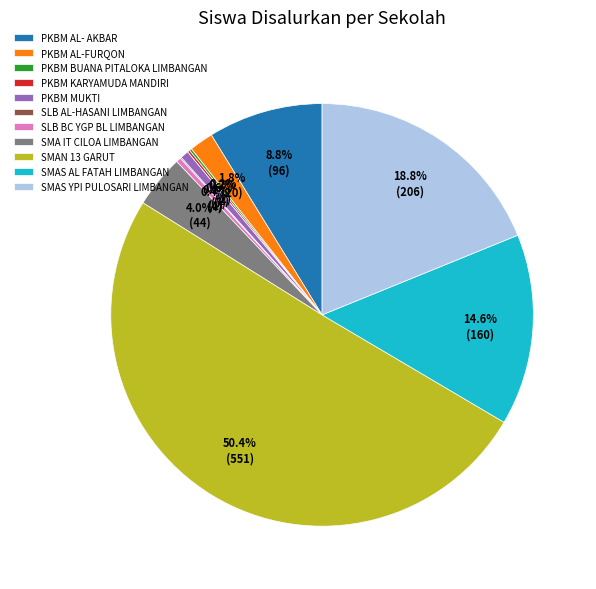

Which category accounts for the majority?

SMAN 13 GARUT